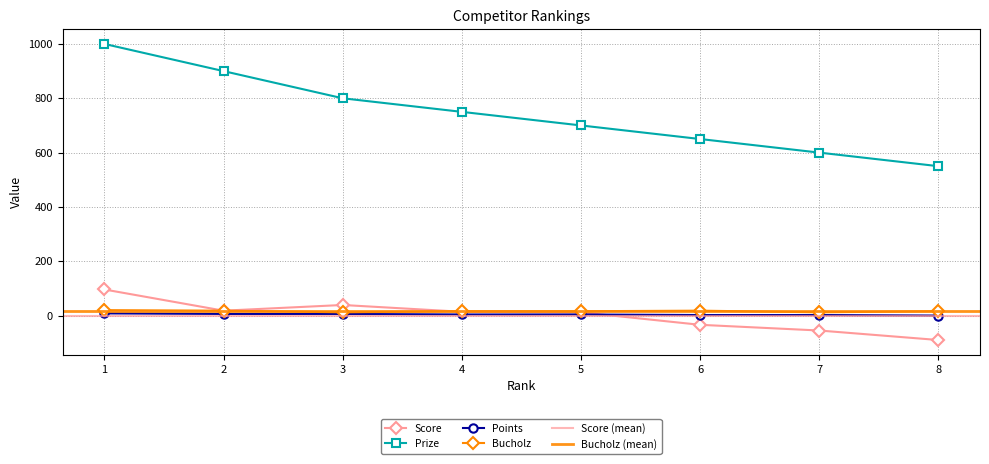

List the series in order of their peak value, highest first.

Prize, Score, Bucholz, Points